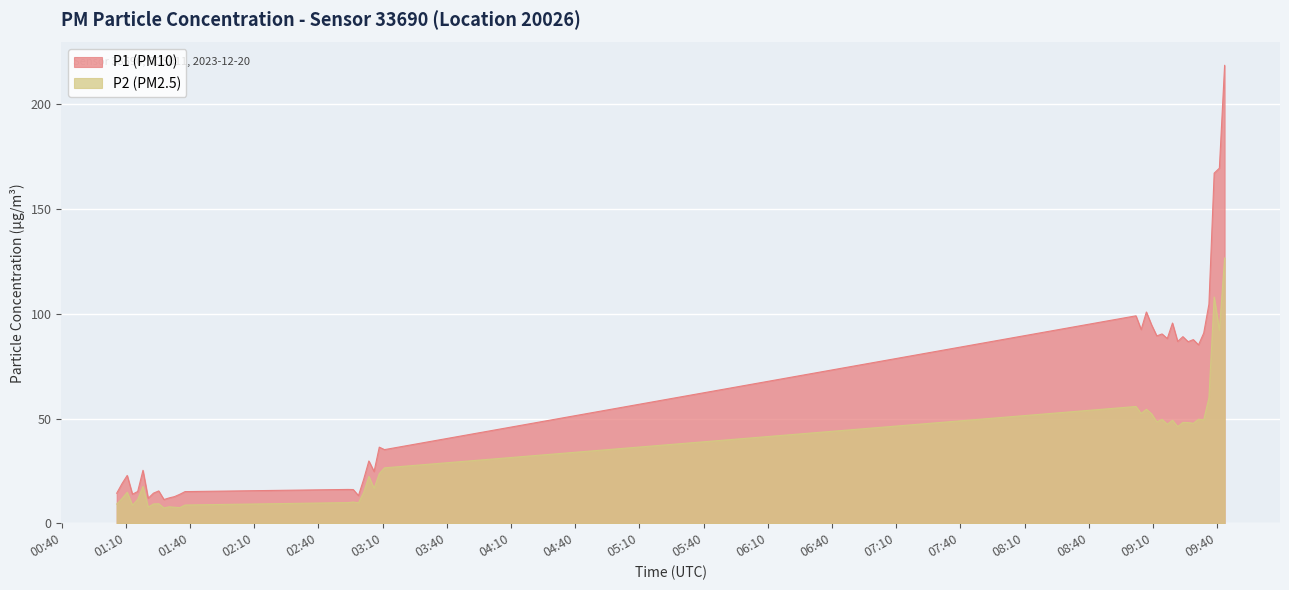

Which series has the widest spread of values?

P1 (PM10)